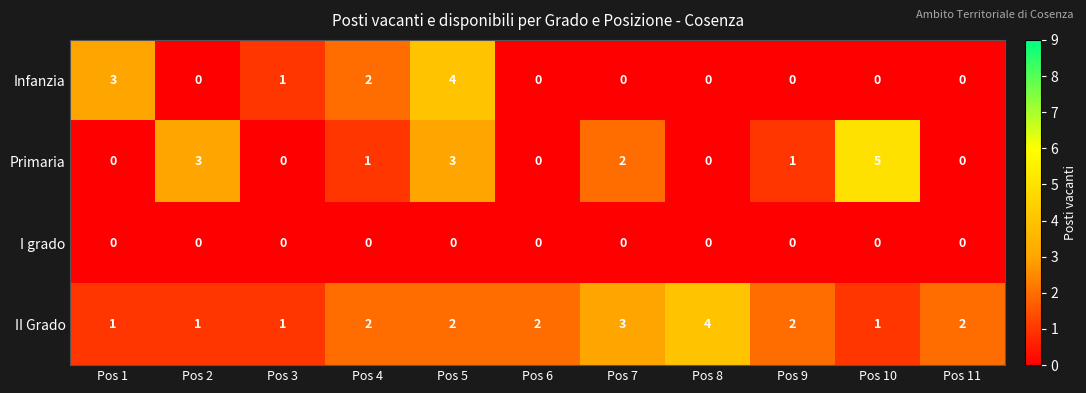

At which label does Primaria reach its peak?

Pos 10